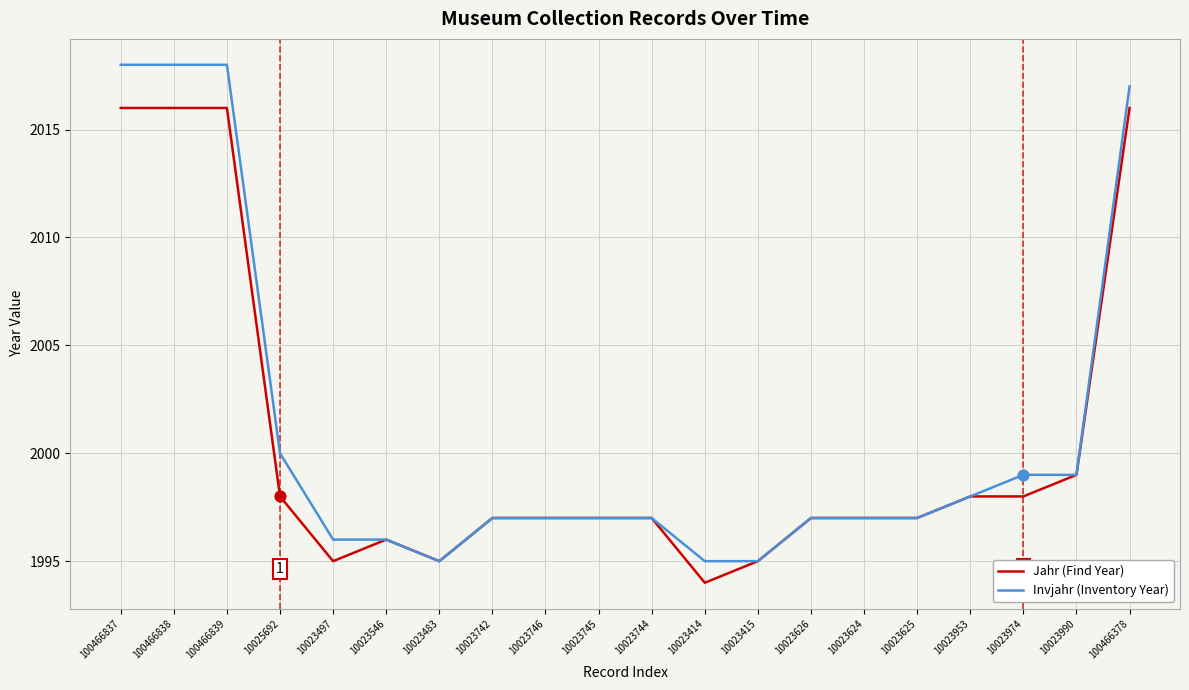

Is the value of Jahr (Find Year) at 10023497 greater than the value of Invjahr (Inventory Year) at 10023744?

No